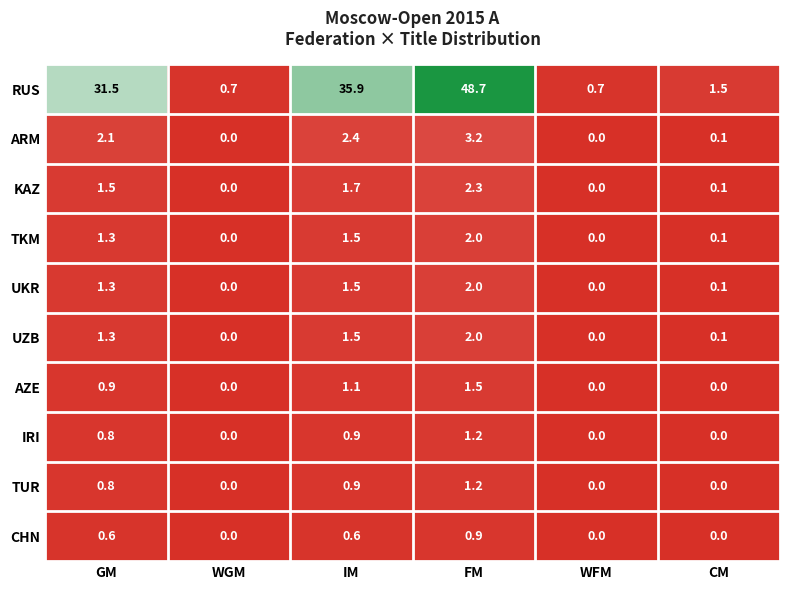

Which series has the widest spread of values?

RUS